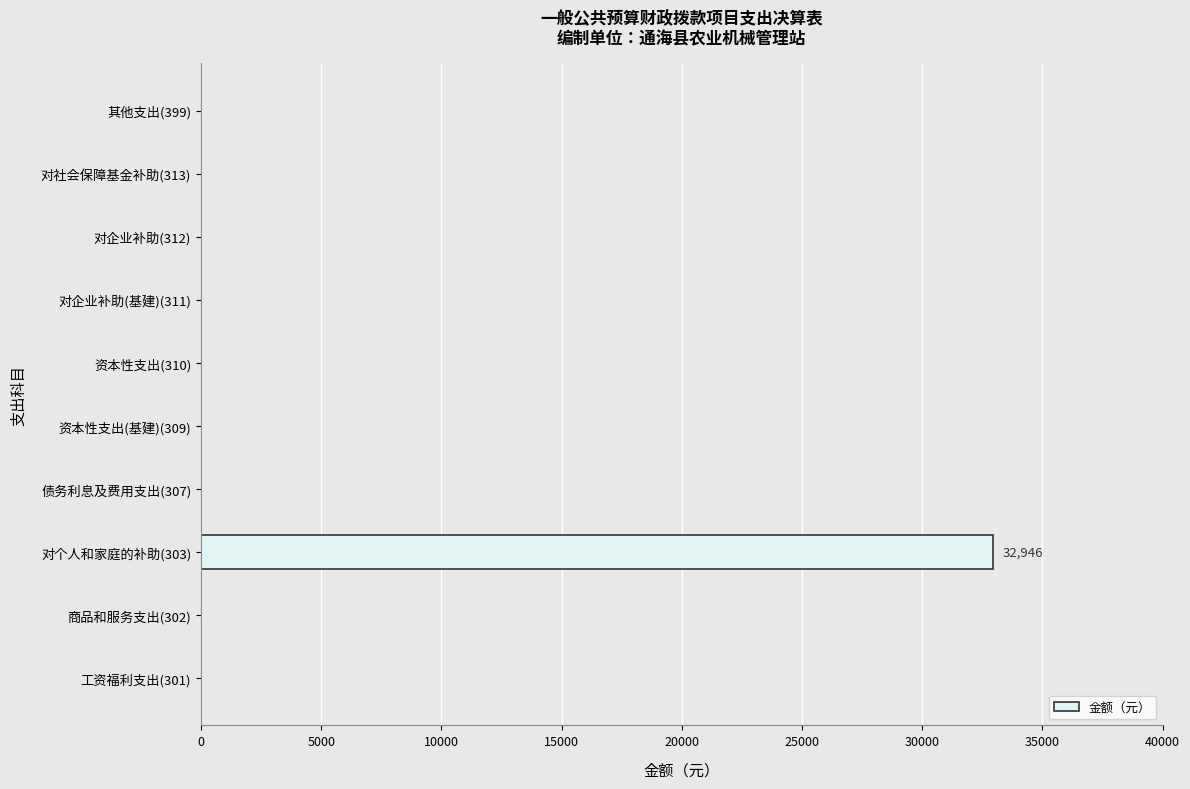

What is the sum of all values?

32946